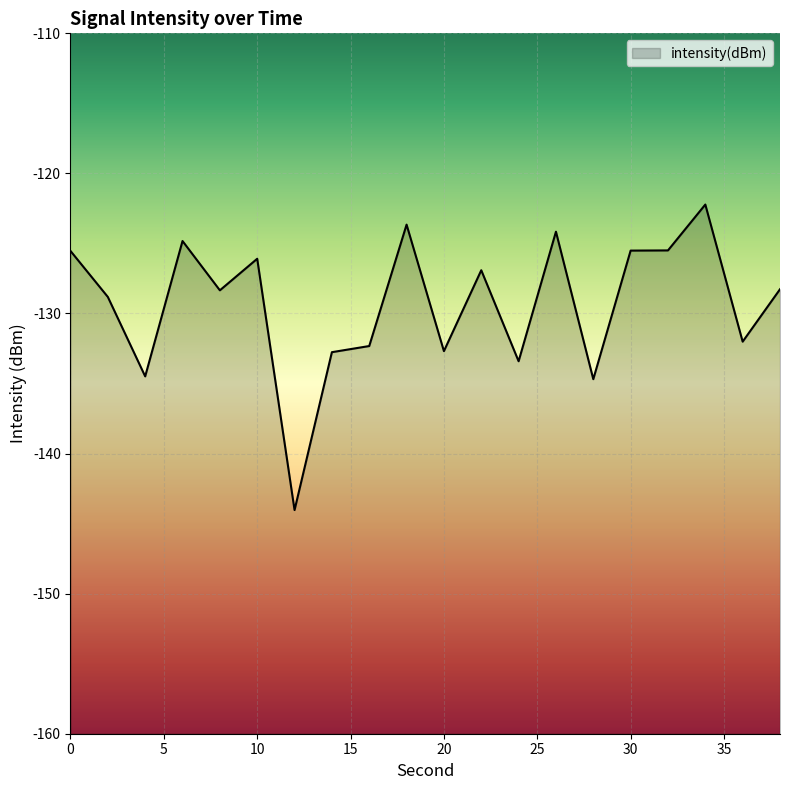

List the labels in order of value, largest first.

34, 18, 26, 6, 32, 30, 0, 10, 22, 38, 8, 2, 36, 16, 20, 14, 24, 4, 28, 12